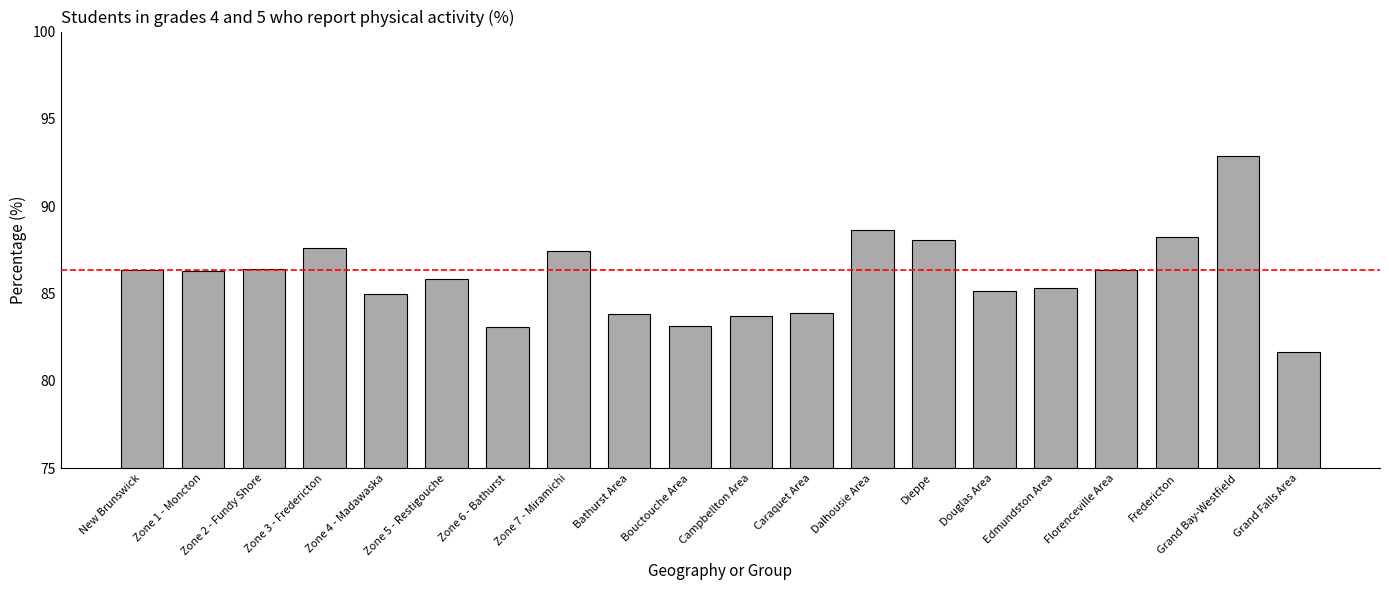

What is the greatest value displayed?

92.9